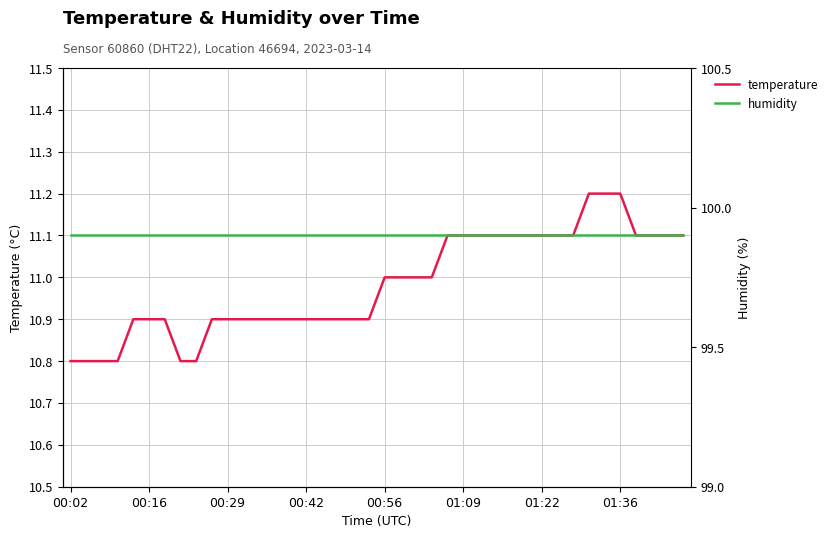

What is the sum of all humidity values?

3996.0